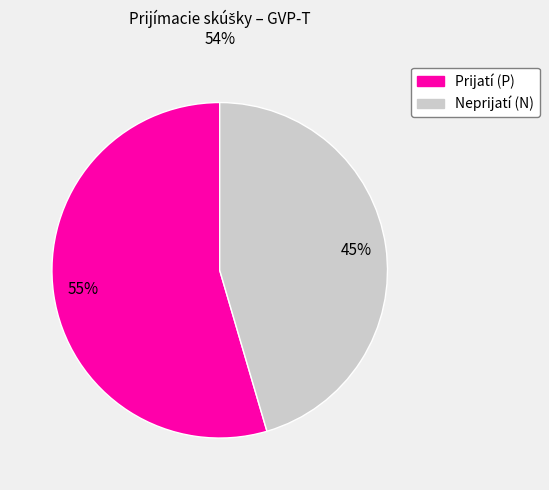

Is there a majority slice in this chart?

Yes